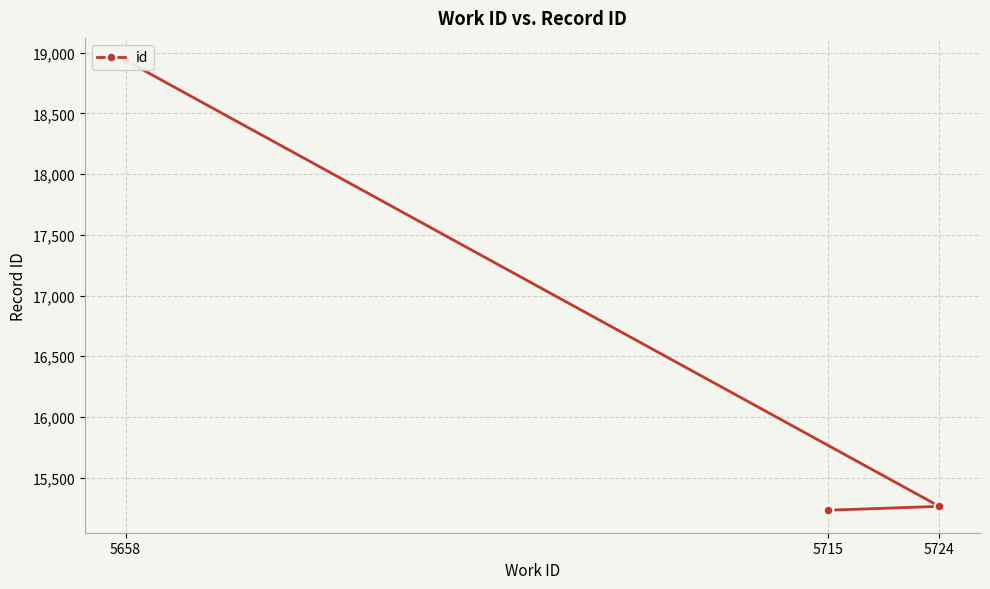

What is the sum of the values at 5658 and 5724?

34201